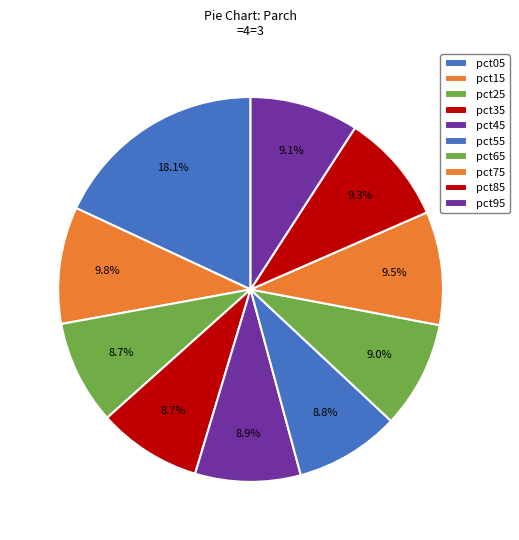

Is there any slice that represents more than half of the pie?

No